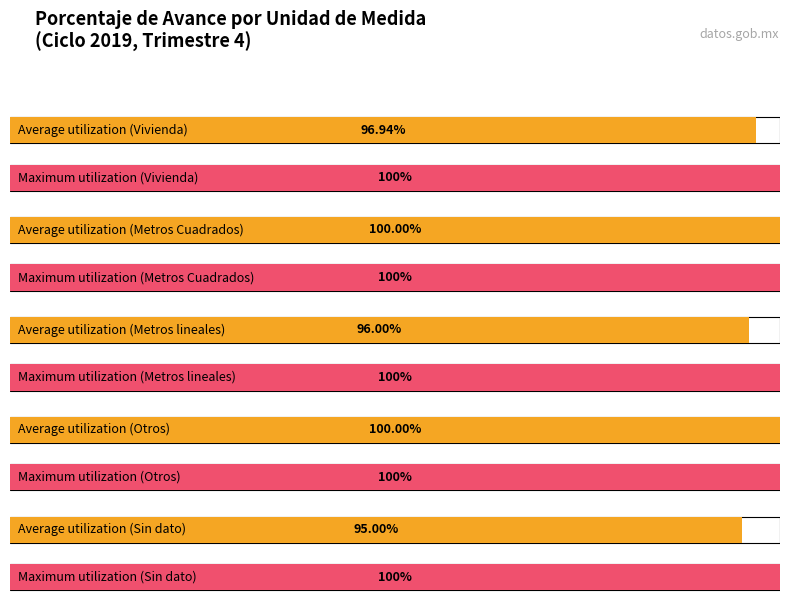

At which category is the sum across all series the highest?

Otros